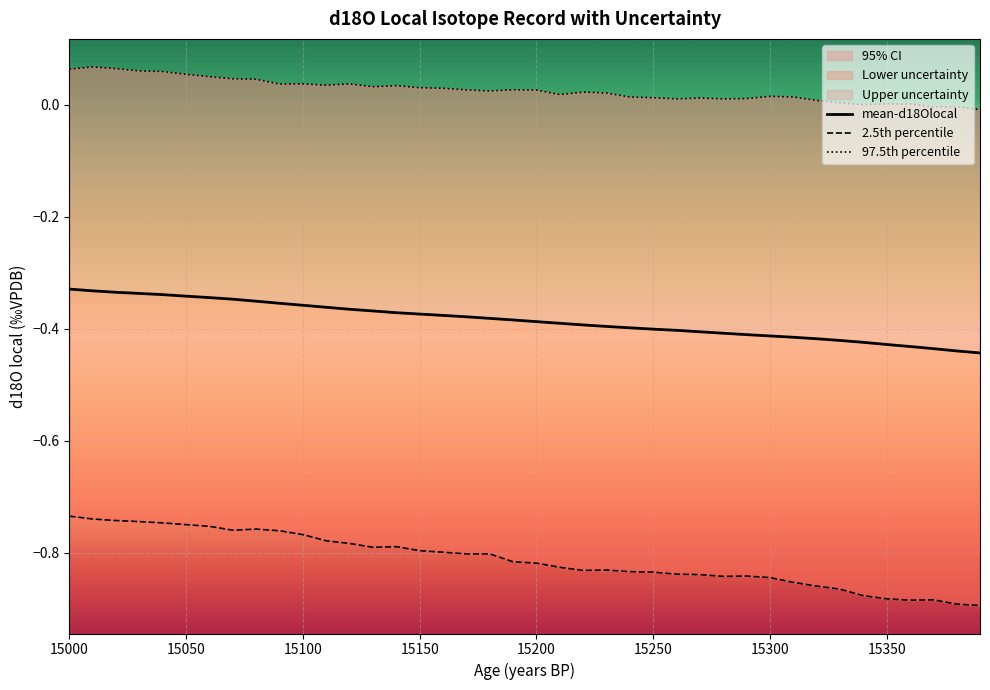

The mean-d18Olocal series shows -0.4 at 15300. True or false?

True